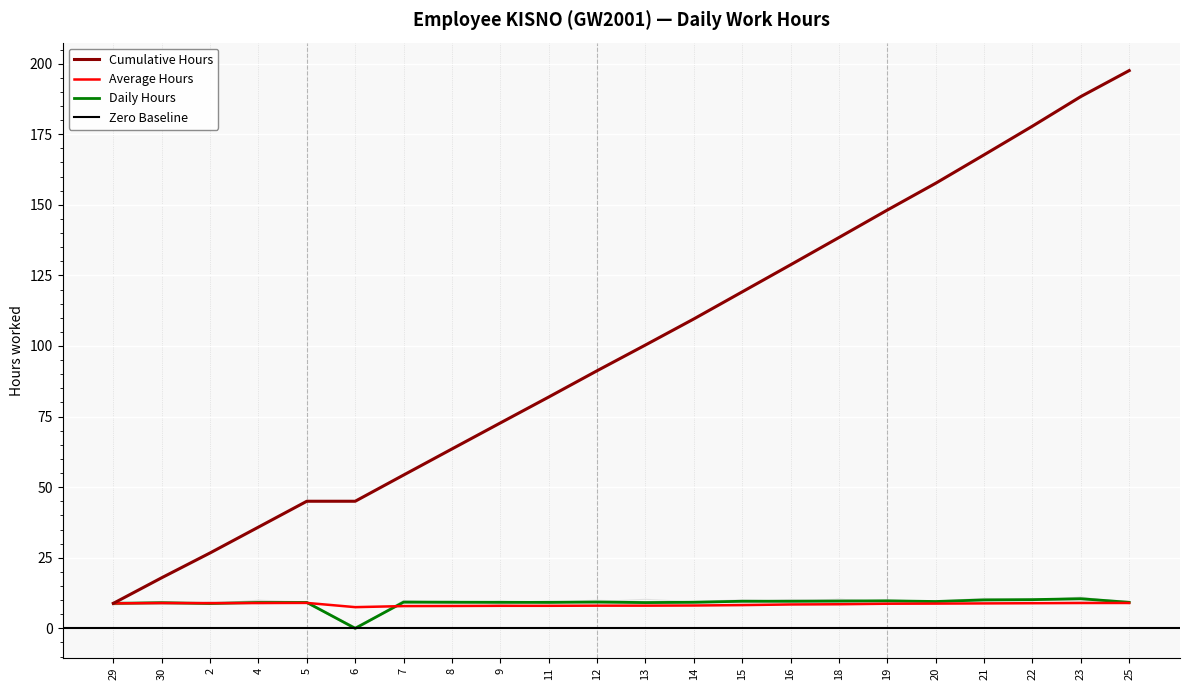

How many values in the Daily Hours series exceed 9?

19